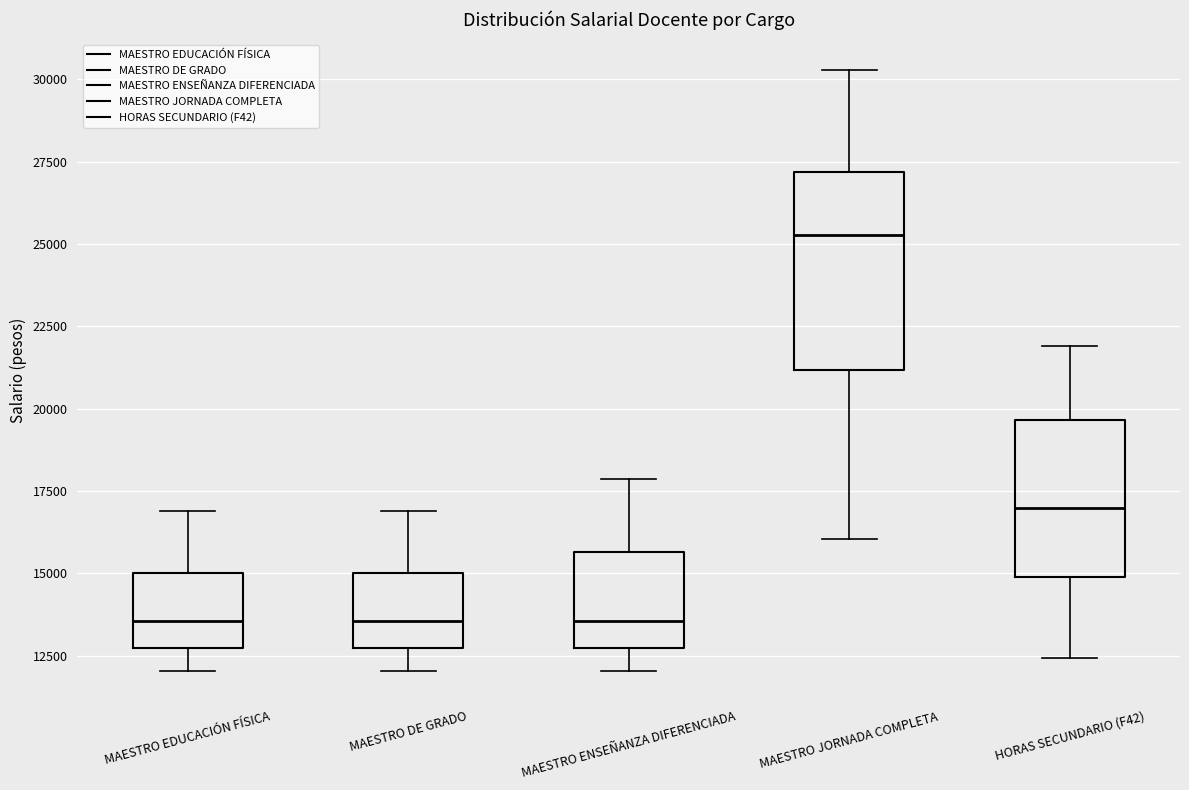

Which box's median line is the highest?

MAESTRO JORNADA COMPLETA